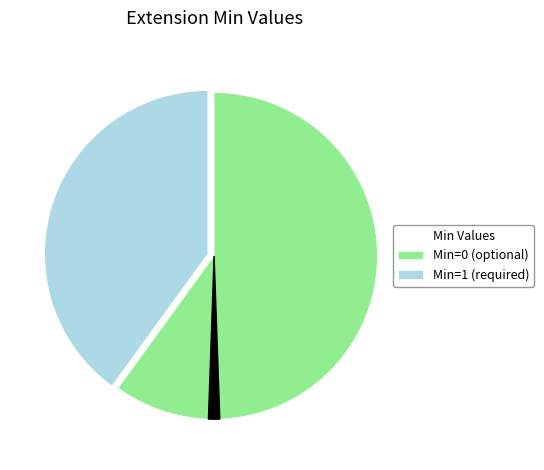

Is there any slice that represents more than half of the pie?

Yes